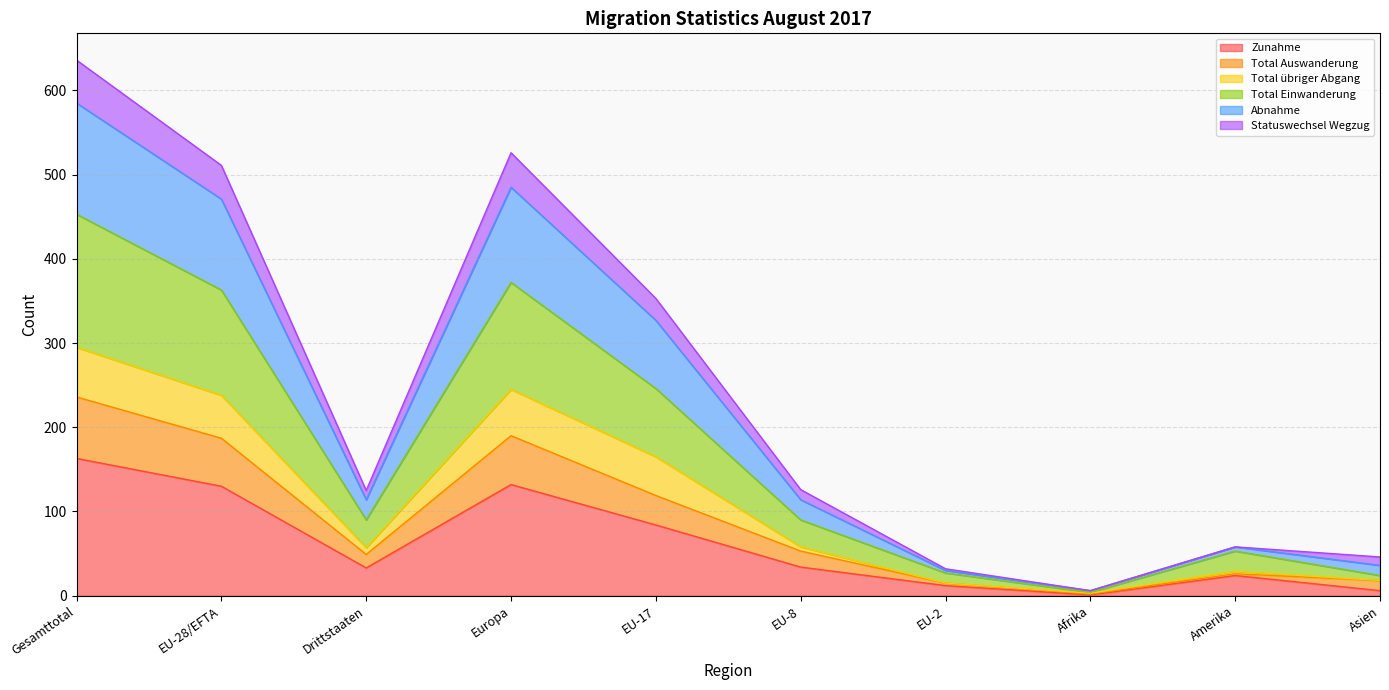

True or false: Statuswechsel Wegzug and Total Einwanderung intersect in this chart.

False